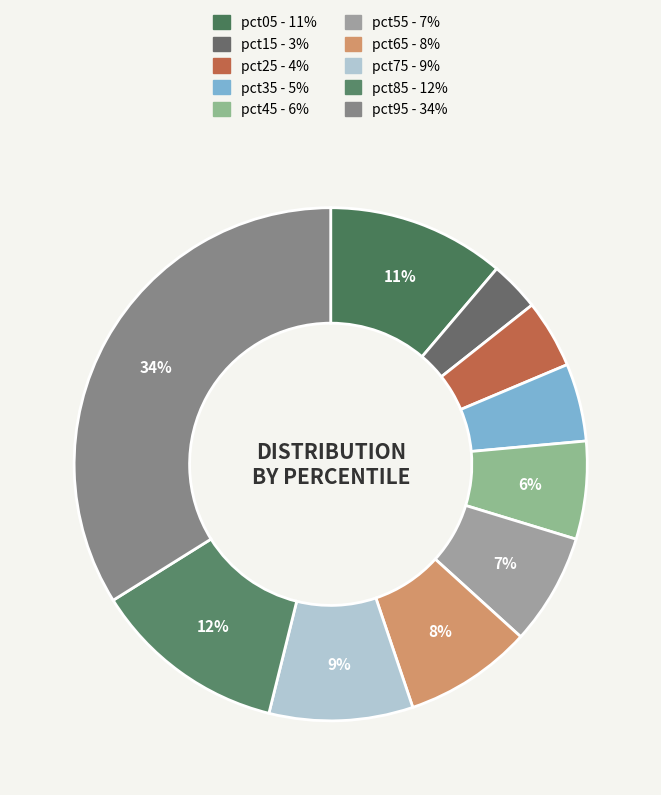

Which slice is the largest?

pct95